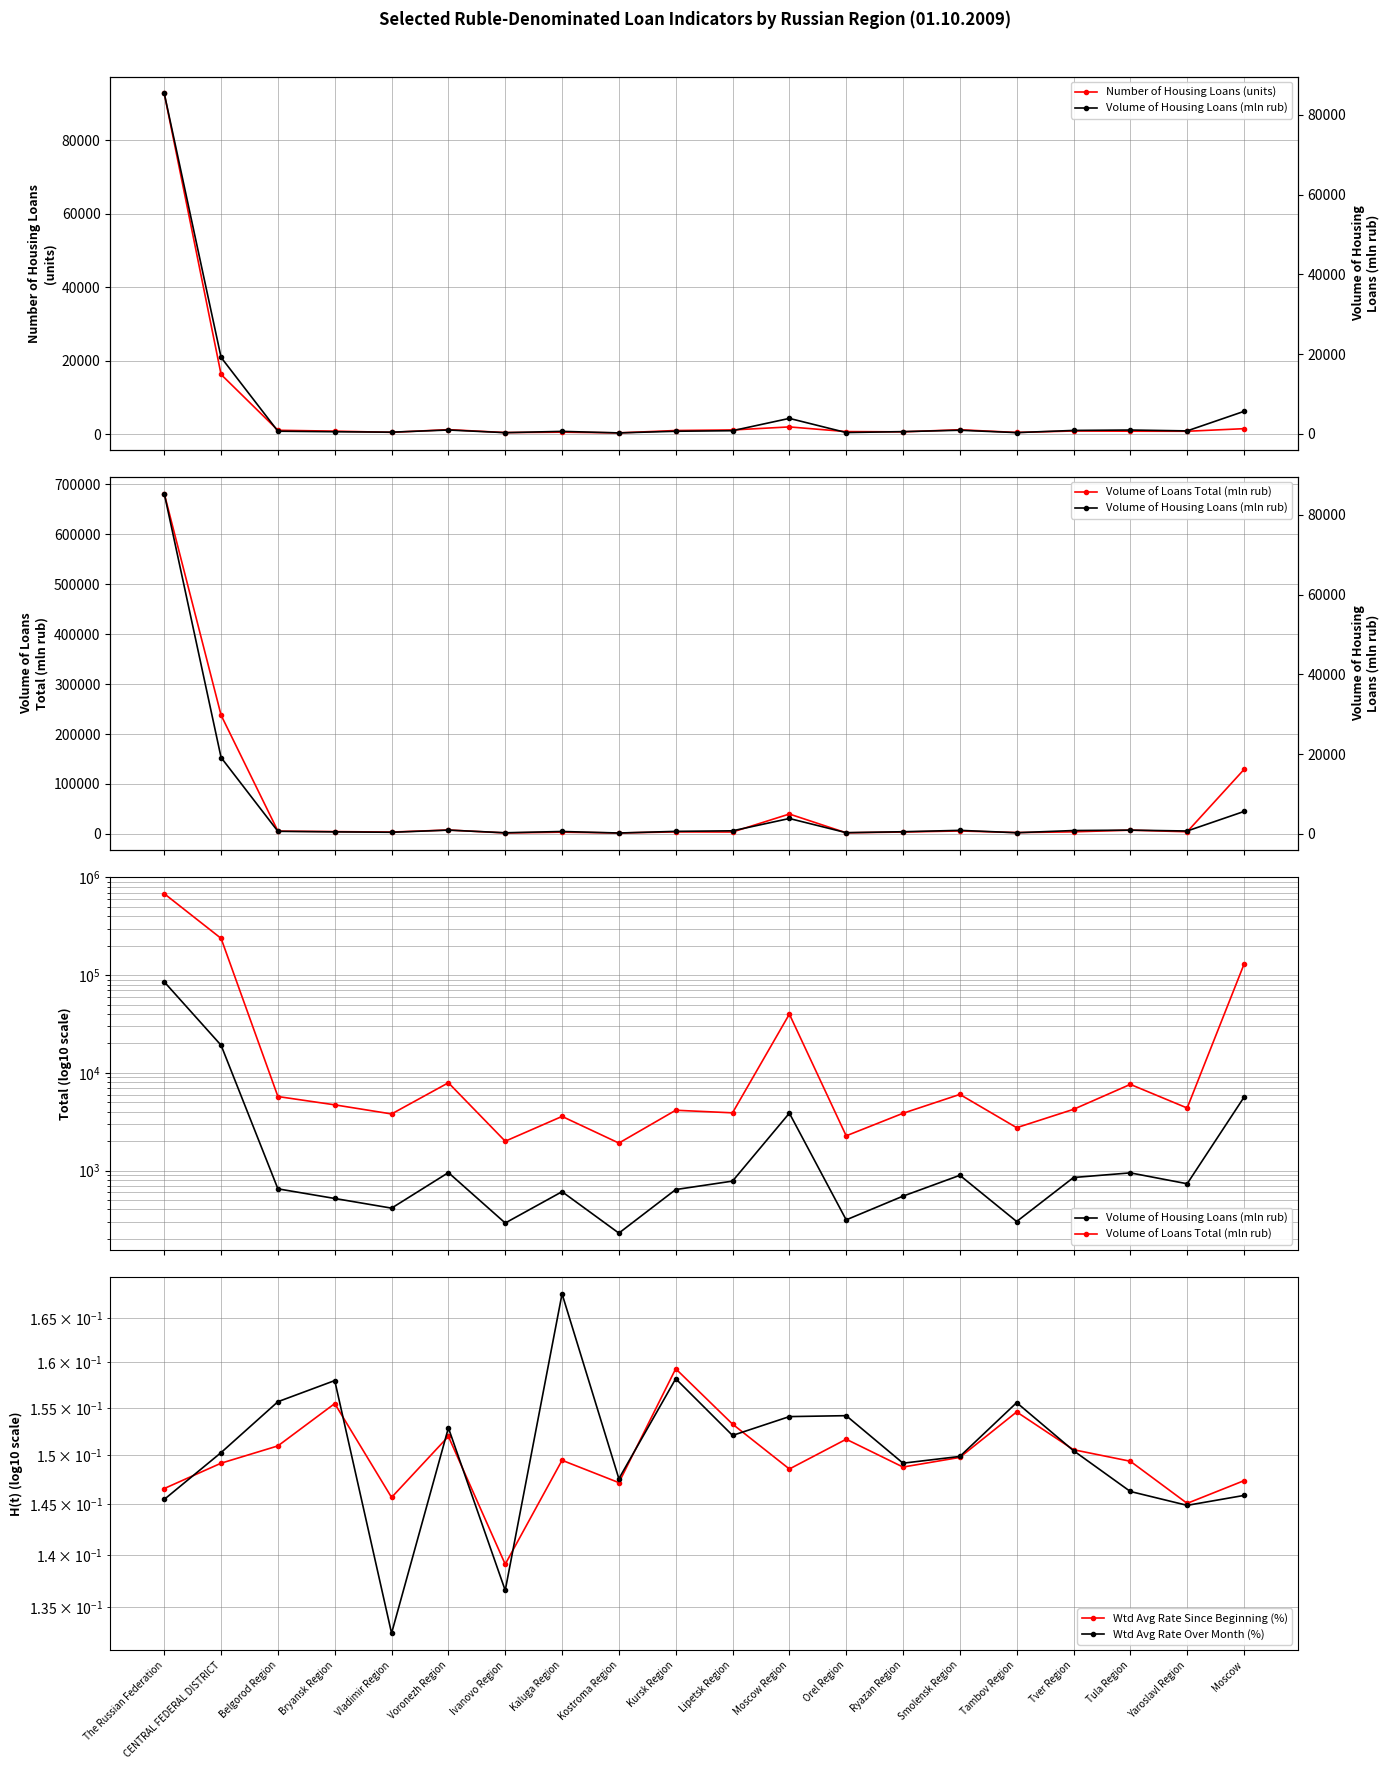

How many values in the Volume of Housing Loans (mln rub) series exceed 732?

10